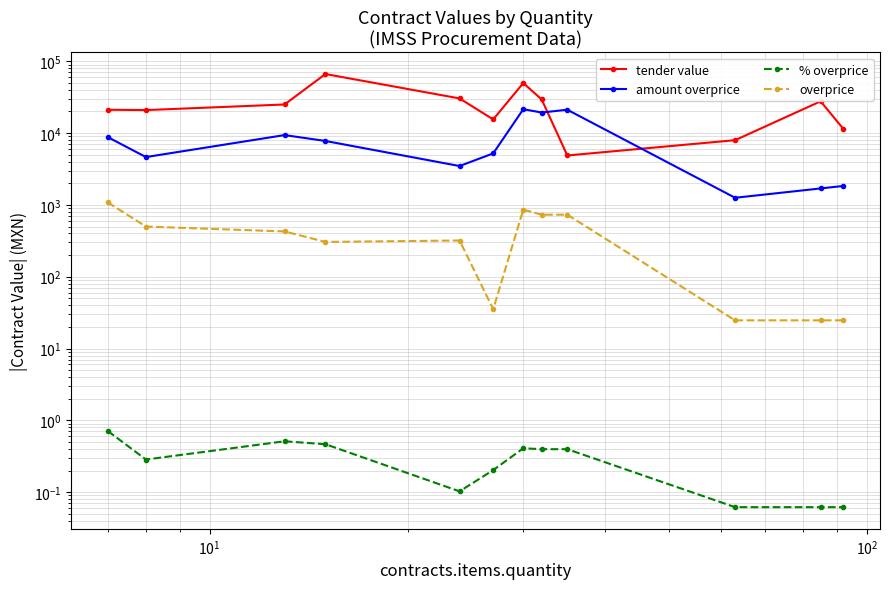

True or false: overprice and % overprice intersect in this chart.

False